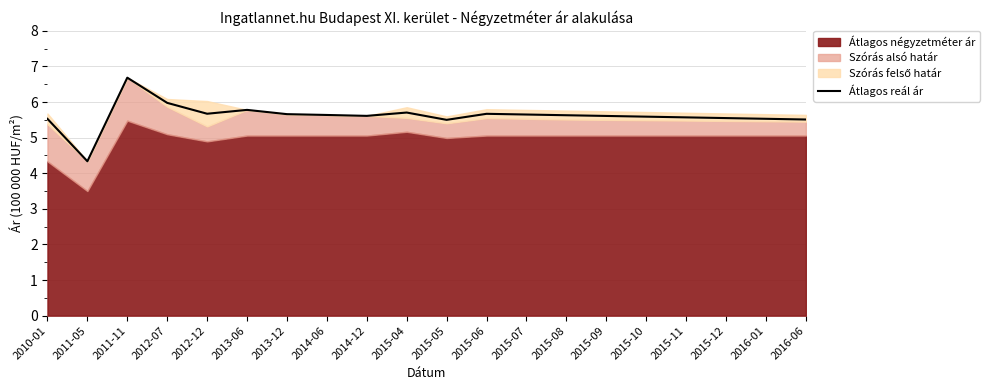

How many points are lower than both their immediate neighbors (excluding endpoints)?

4